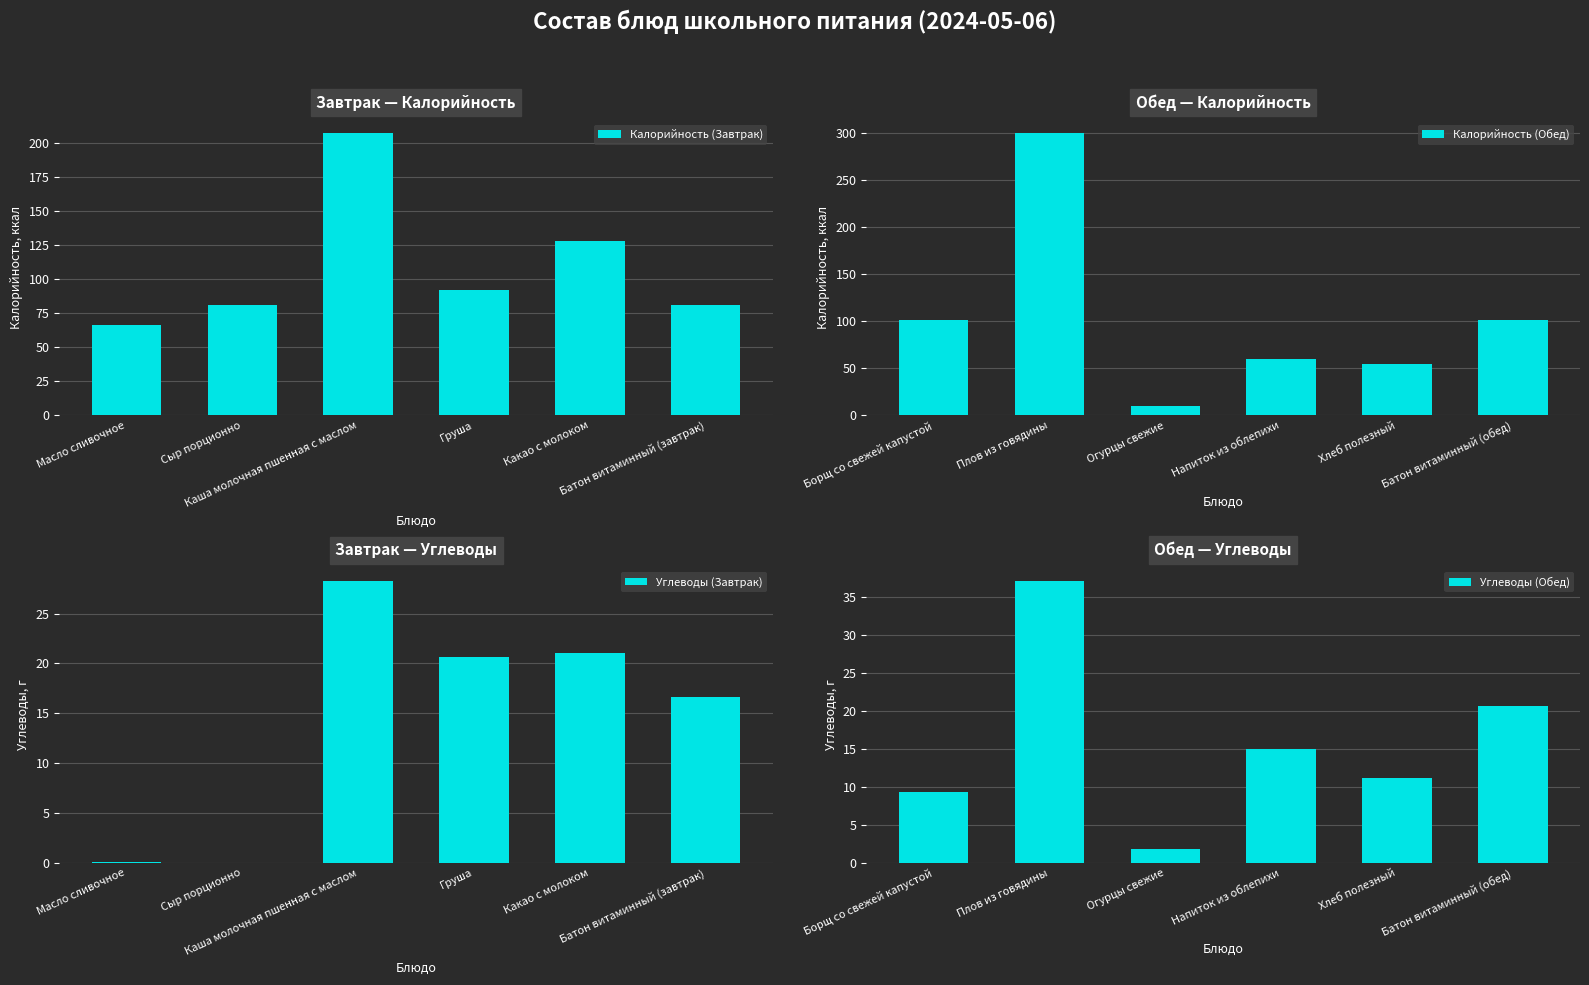

What is the lowest value of the Калорийность (Завтрак) series?

66.0